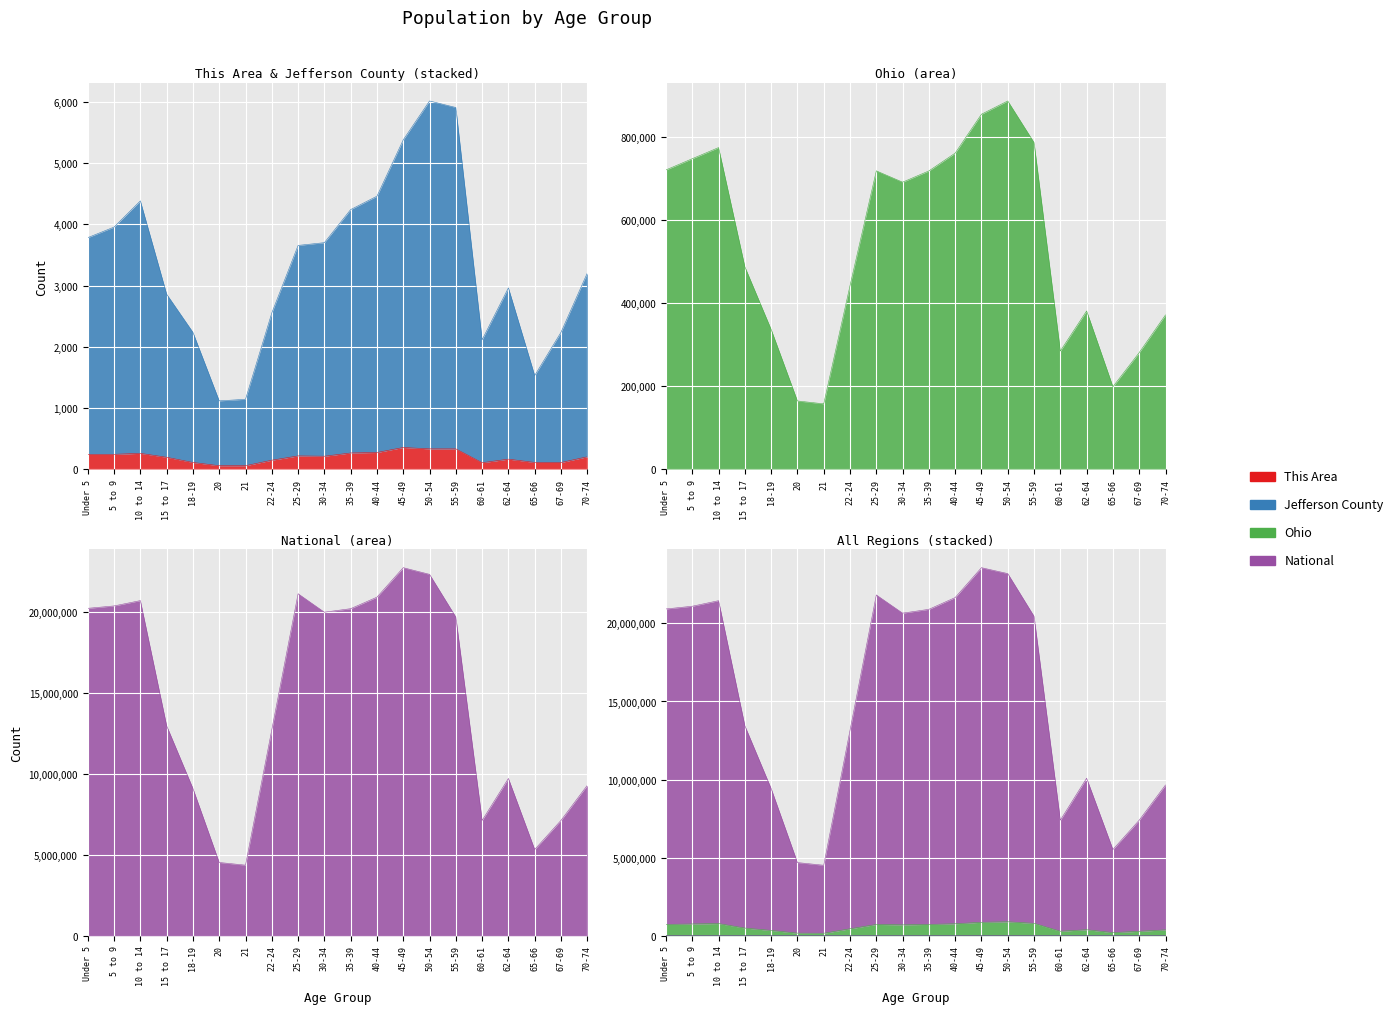

Is it true that This Area equals 329 at 55-59?

True